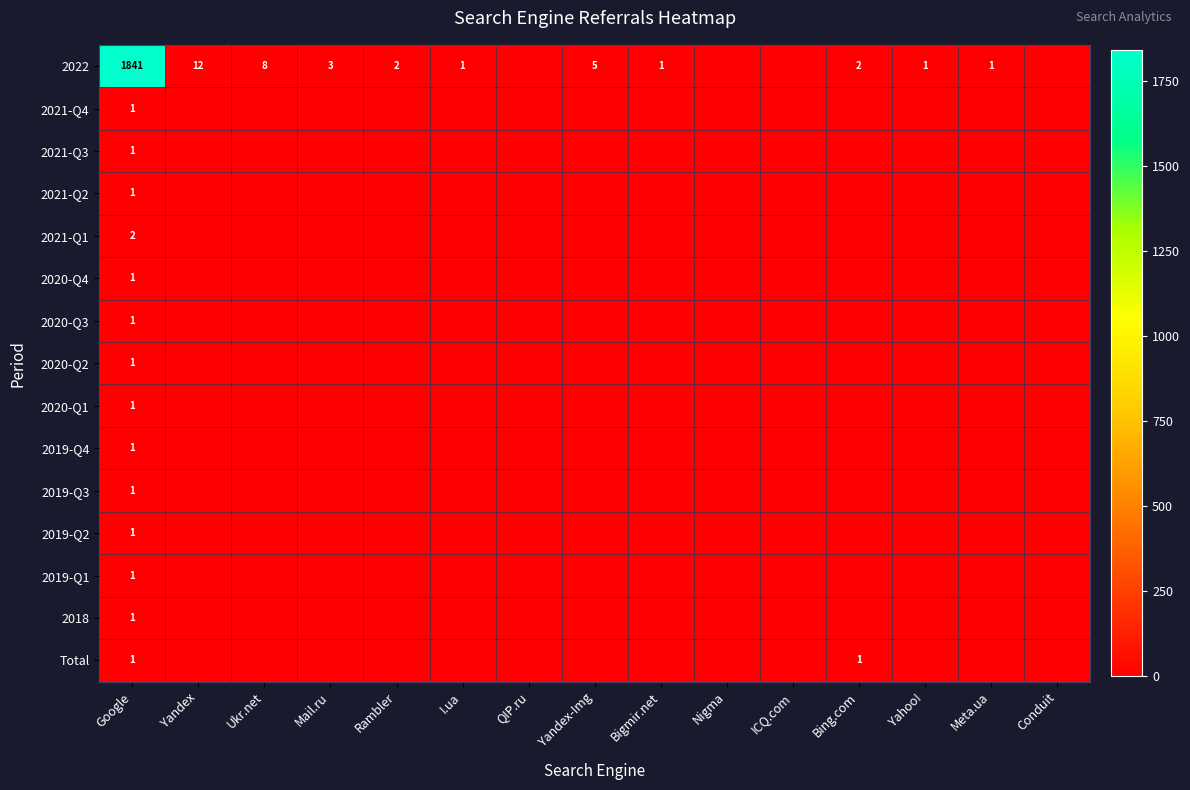

The value of 2019-Q3 at Yahoo! is 0. True or false?

True